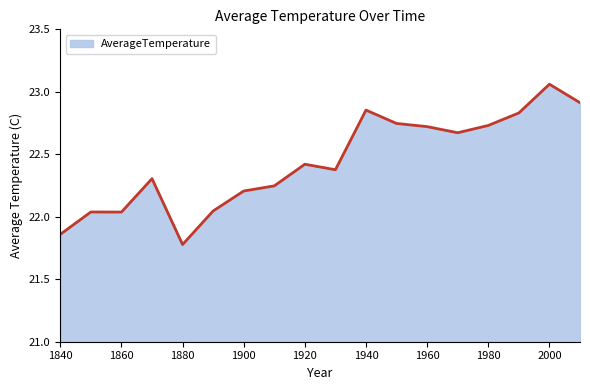

What is the minimum value shown in the chart?

21.8